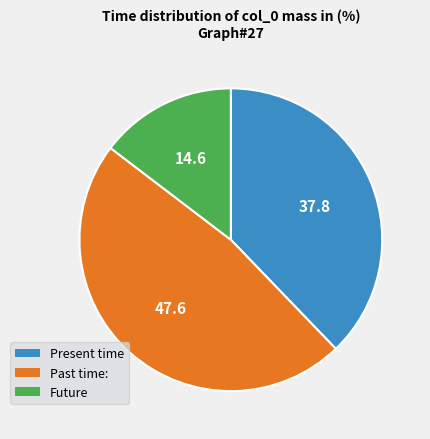

Which slice is the largest?

Past time: